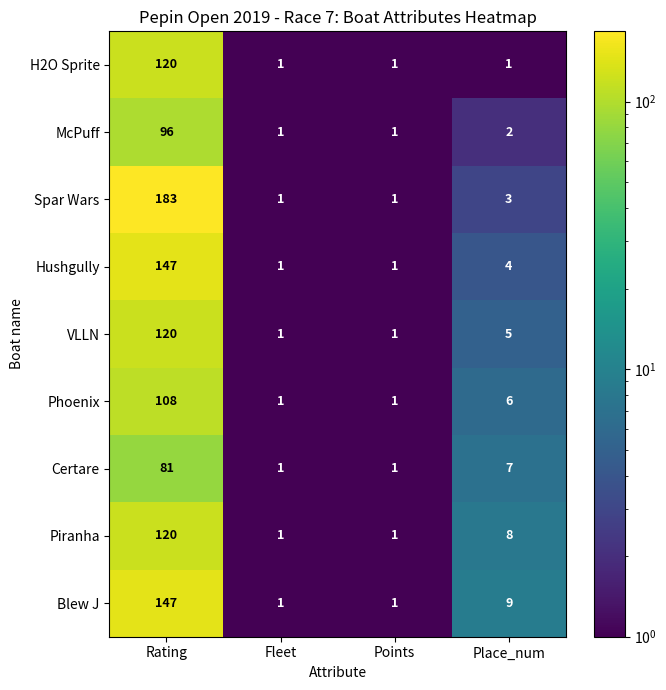

What is the spread (max minus min) of values at Place_num?

8